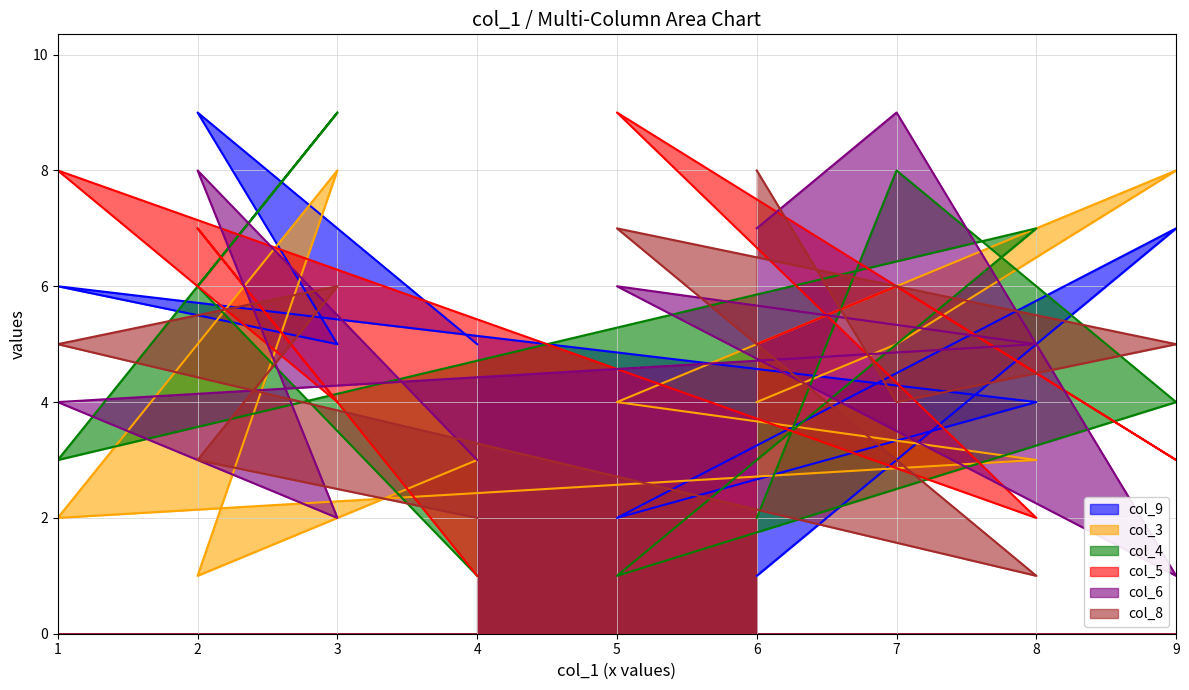

Reading left to right, transcribe all the data shown in this chart.

col_9: 4=5	2=9	3=5	1=6	8=4	5=2	9=7	7=3	6=1
col_3: 4=3	2=1	3=8	1=2	8=3	5=4	9=8	7=5	6=4
col_4: 4=1	2=6	3=9	1=3	8=7	5=1	9=4	7=8	6=2
col_5: 4=1	2=7	3=4	1=8	8=2	5=9	9=3	7=6	6=5
col_6: 4=3	2=8	3=2	1=4	8=5	5=6	9=1	7=9	6=7
col_8: 4=2	2=3	3=6	1=5	8=1	5=7	9=5	7=4	6=8